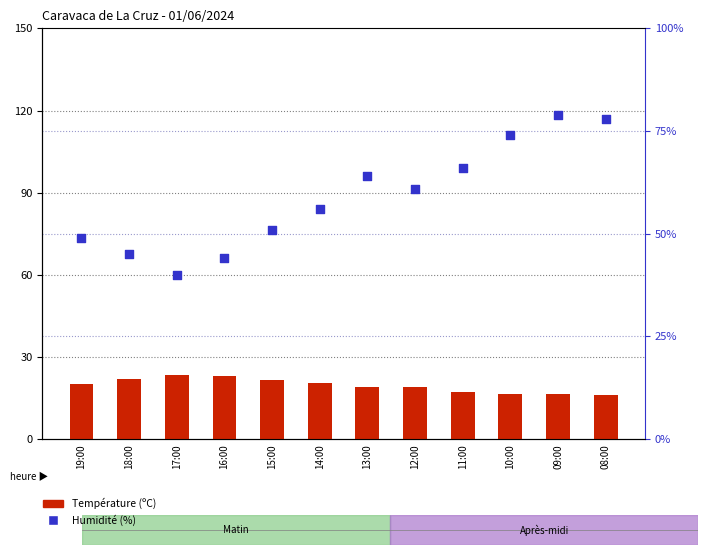

What is the total value across all series at 18:00?

67.0